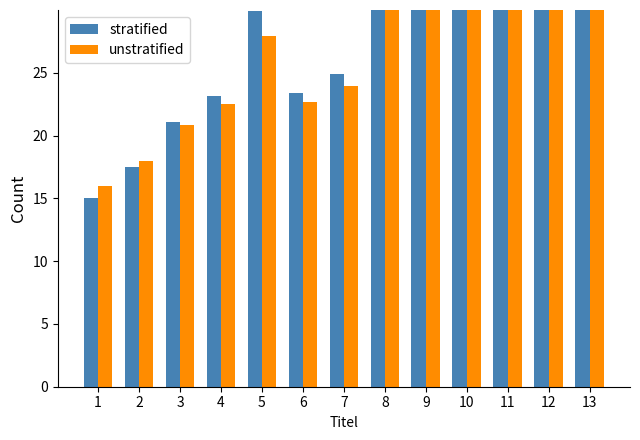

Between 4 and 6, which series saw the biggest shift?

stratified